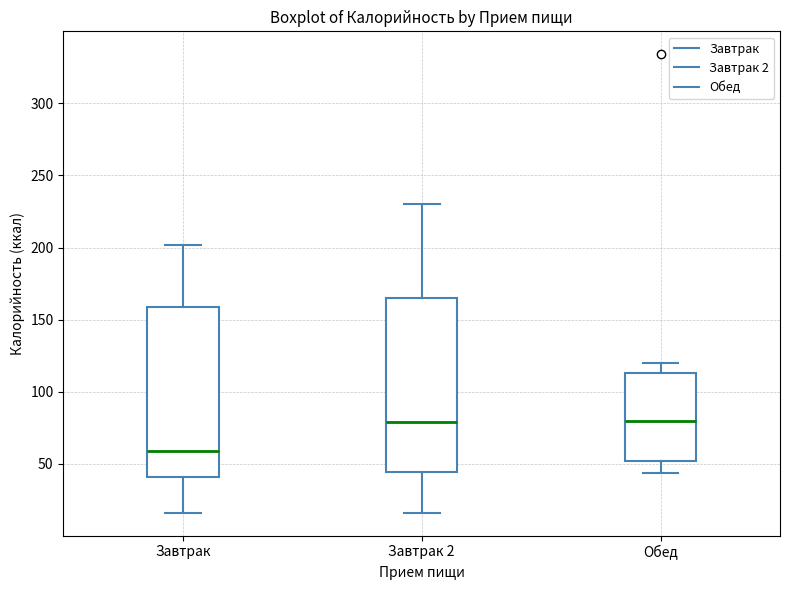

Where does the lower whisker of the box for Завтрак 2 end on the y-axis? The values are not printed on the chart, so give them approximately, as read against the axis.

15